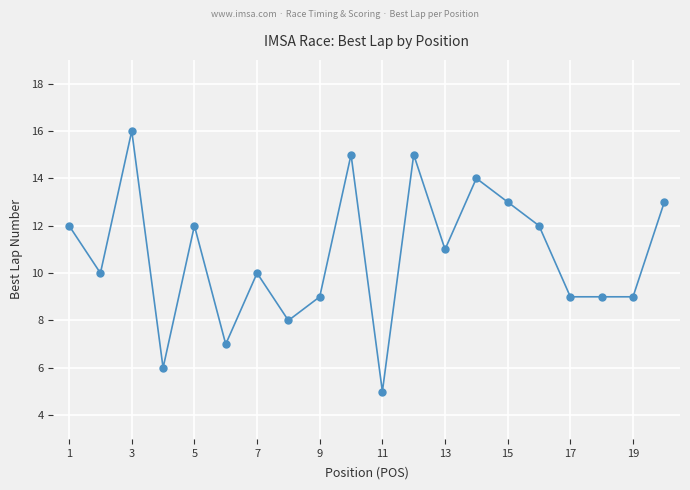

What is the maximum value shown in the chart?

16